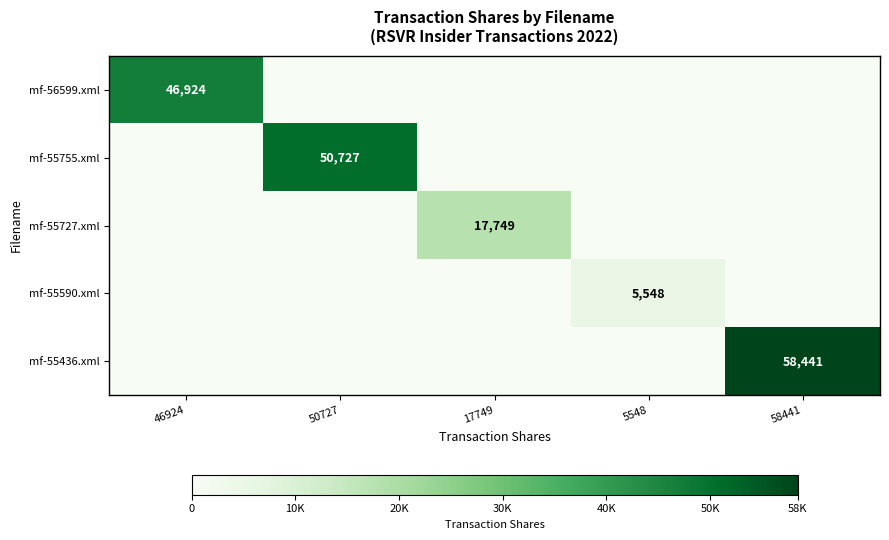

What is the spread (max minus min) of values at 5548?

5548